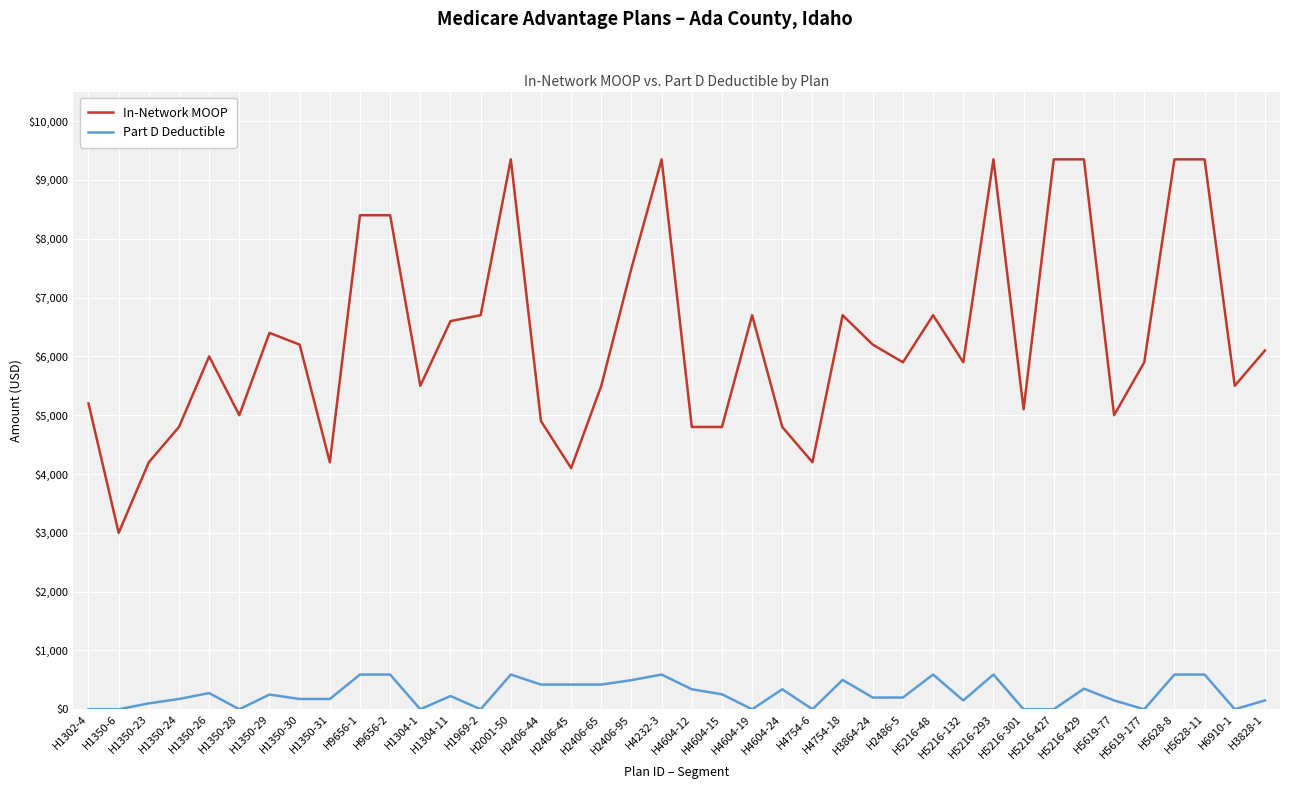

True or false: In-Network MOOP has more than 1 interior local peaks.

True